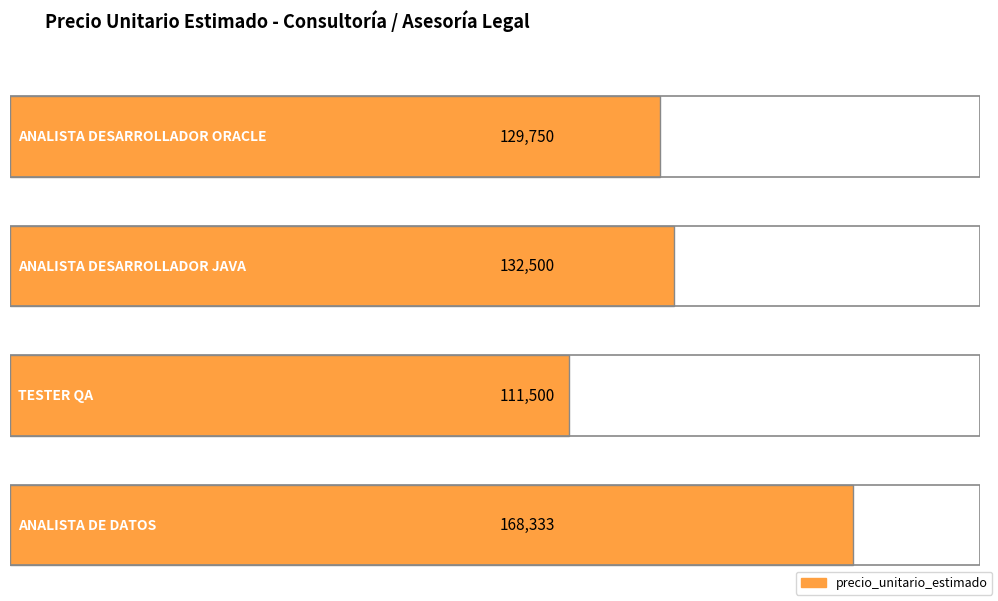

Reading right to left, what are all the values shown in this chart?

ANALISTA DE DATOS=168333	TESTER QA=111500	ANALISTA DESARROLLADOR JAVA=132500	ANALISTA DESARROLLADOR ORACLE=129750